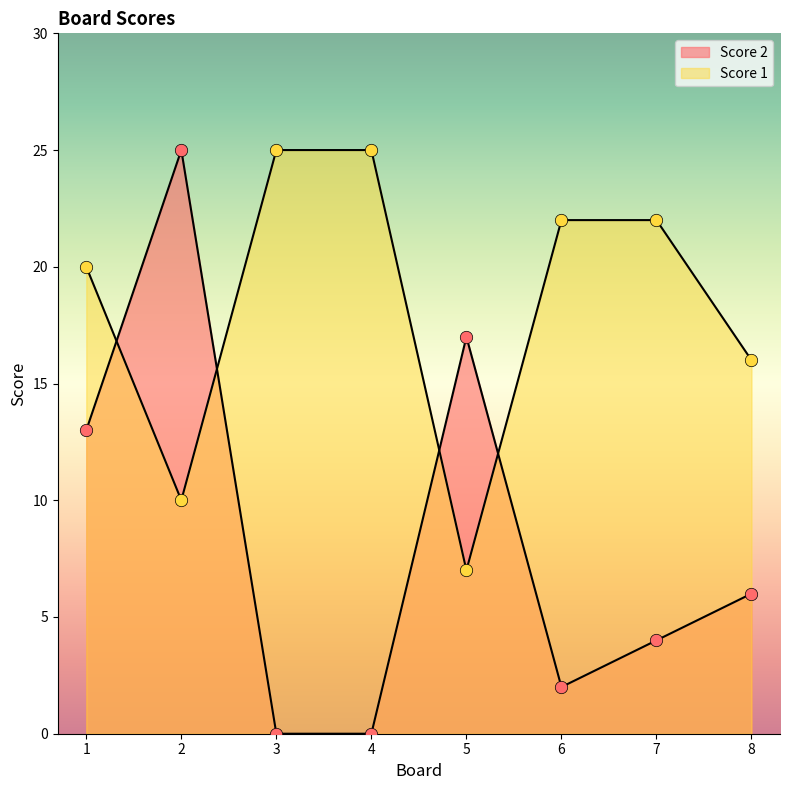

At which category is the sum across all series the highest?

2